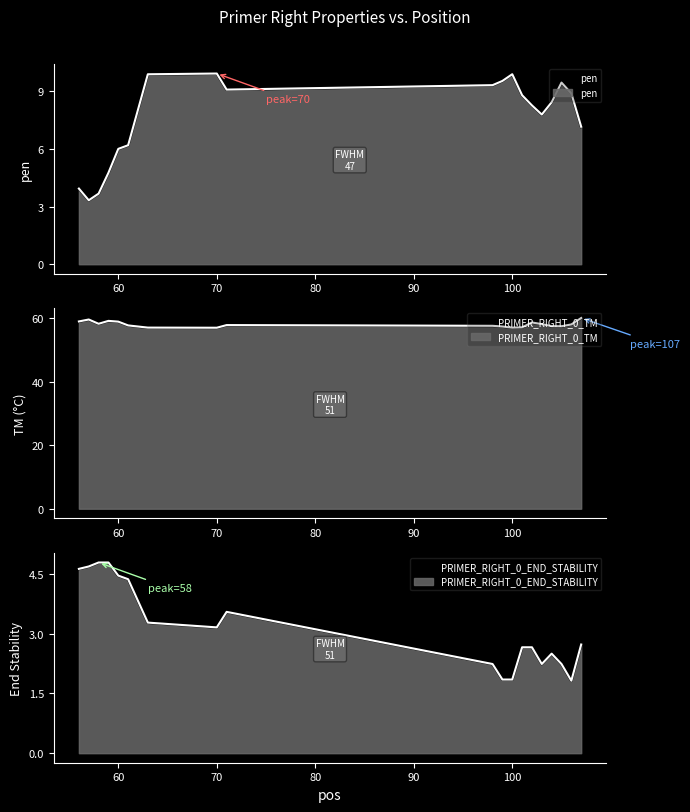

Does the chart have visible grid lines?

No